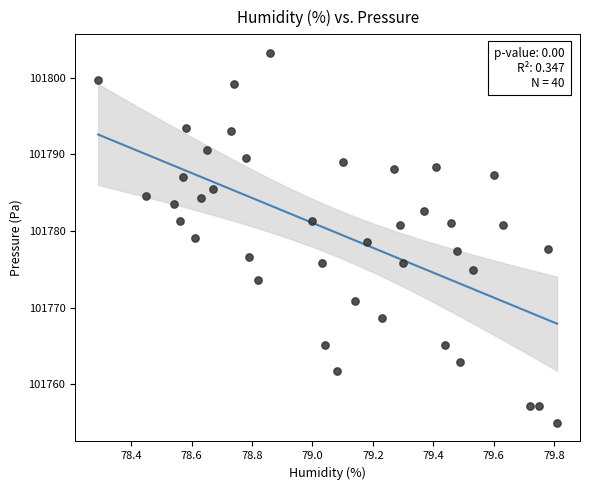

What is the range of Y values (max minus min)?

48.3